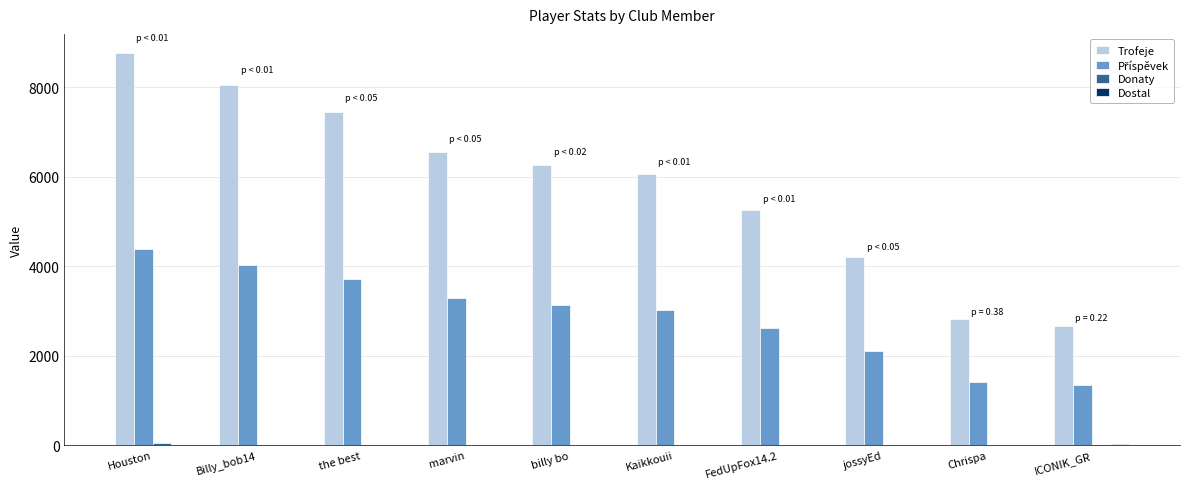

What is the total value across all series at billy bo?

9402